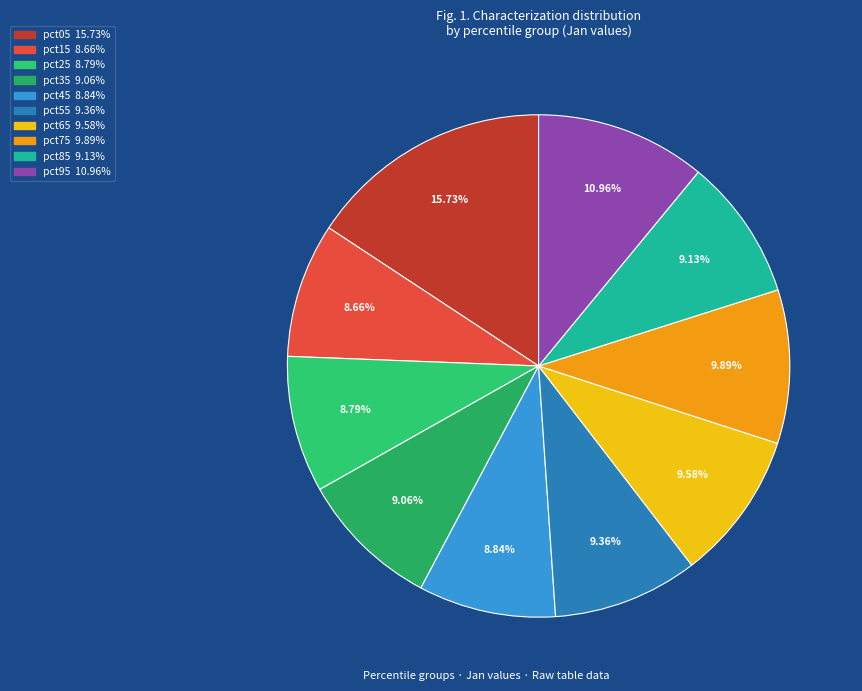

Does pct65 account for over 50% of the chart?

No